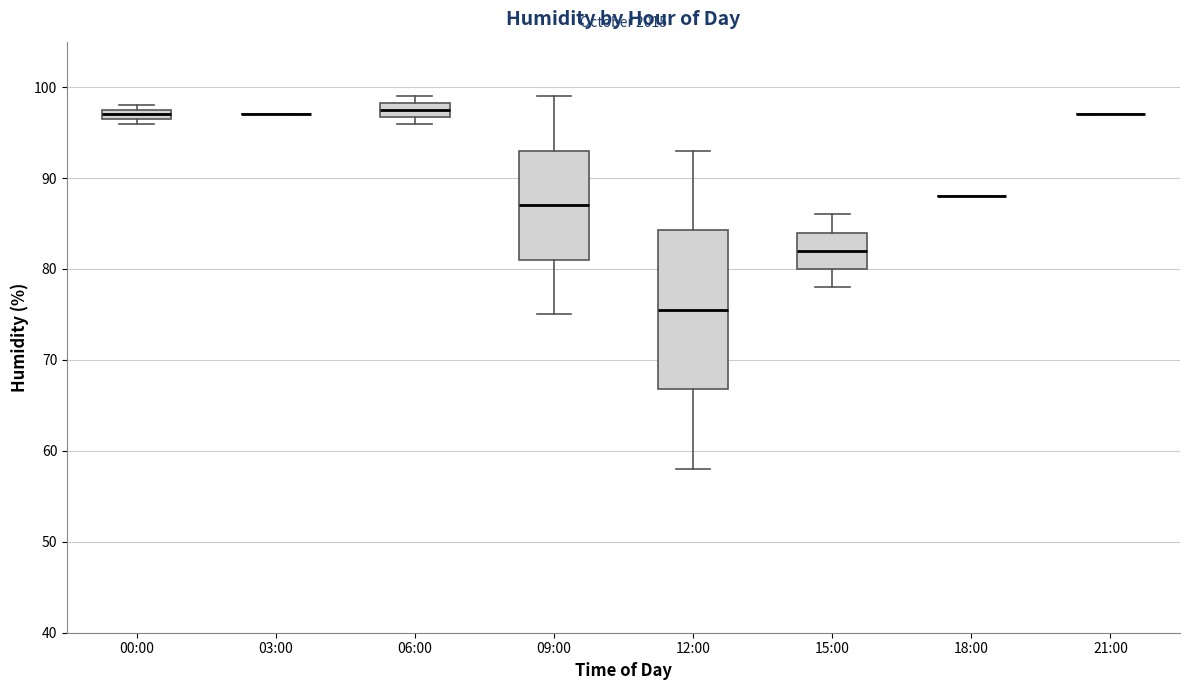

Where does the lower whisker of the box for 12:00 end on the y-axis? The values are not printed on the chart, so give them approximately, as read against the axis.

58